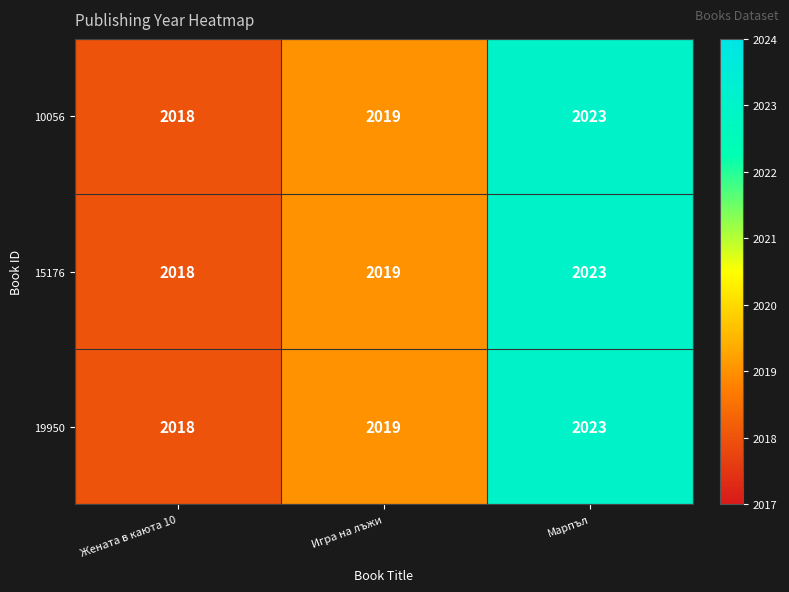

The value of 10056 at Игра на лъжи is 2019. True or false?

True